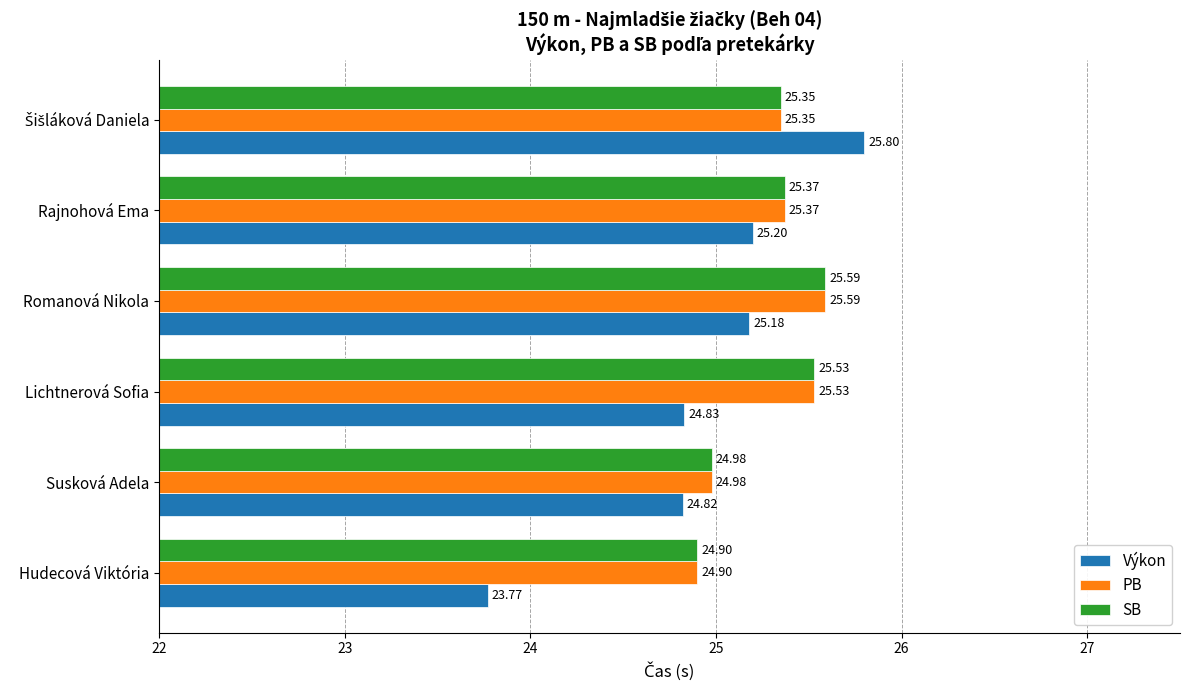

What is the total value across all series at Lichtnerová Sofia?

75.9